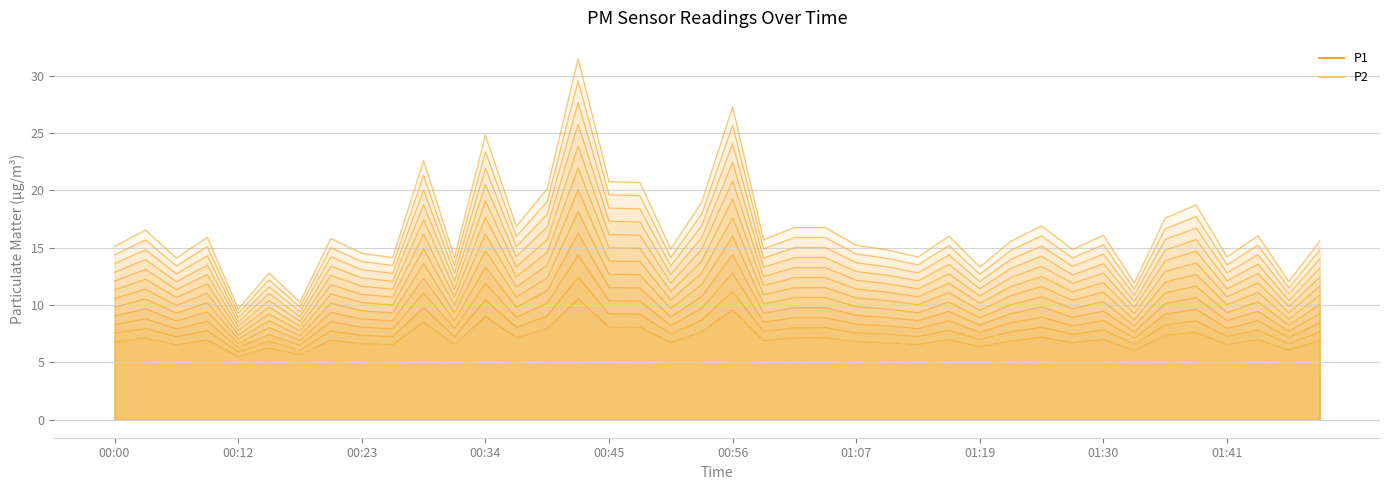

True or false: P2 has more than 0 interior local peaks.

True